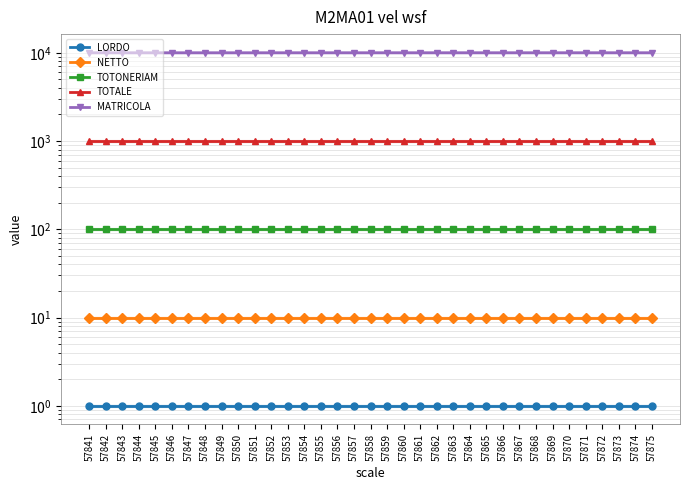

True or false: LORDO has a value of 0.4 at 57868.

False